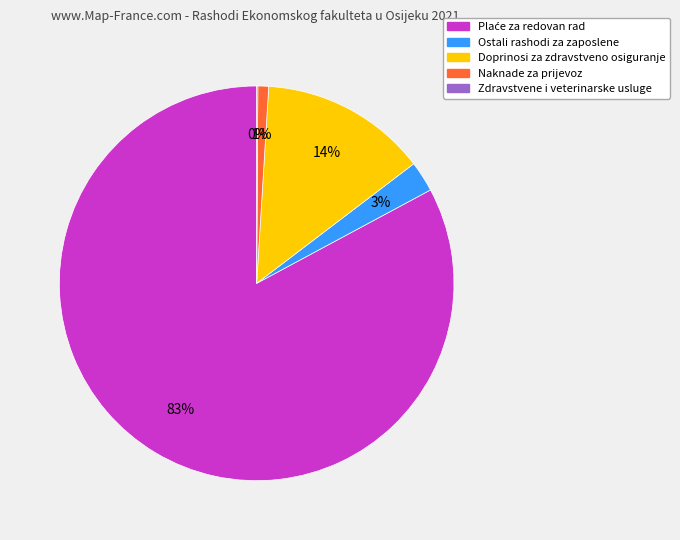

Is there any slice that represents more than half of the pie?

Yes